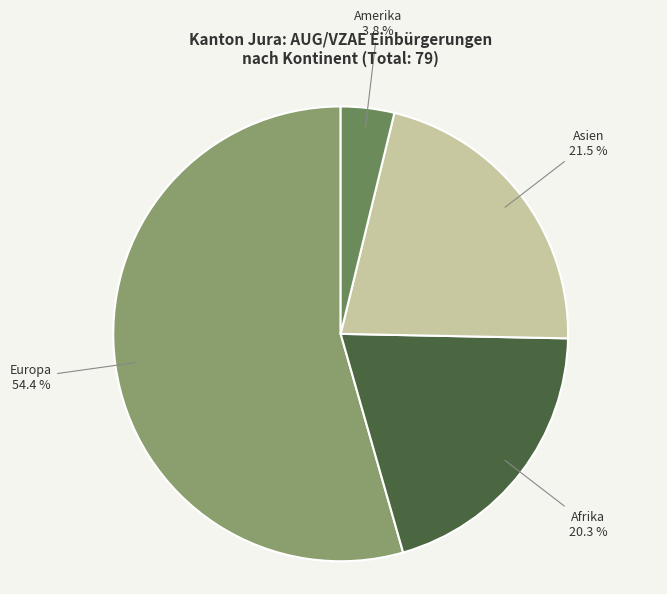

Is there a majority slice in this chart?

Yes